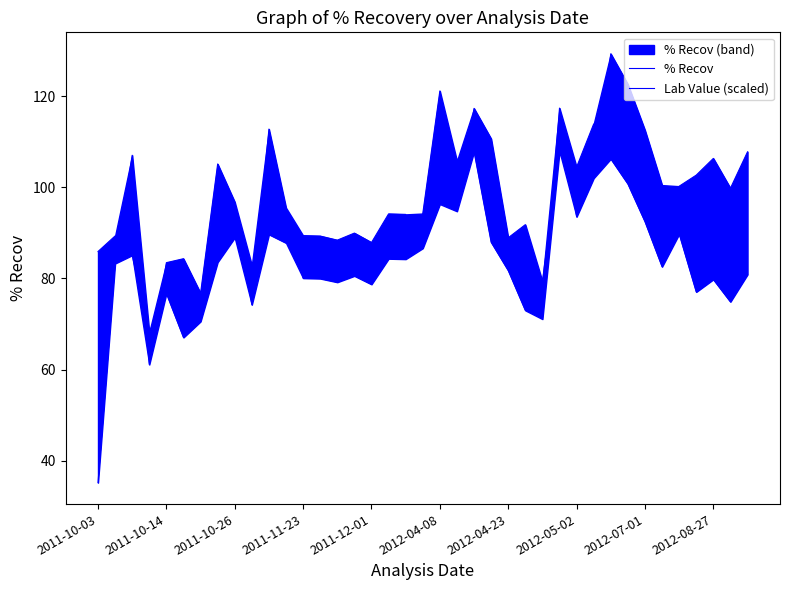

What is the smallest value displayed?

35.1